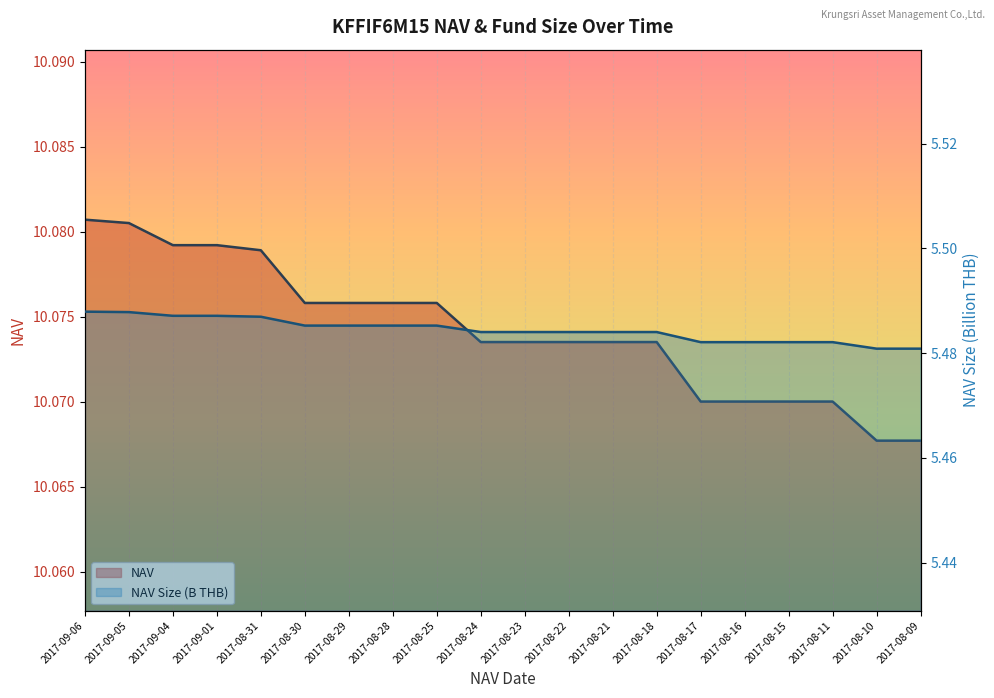

What is the total value across all series at 2017-08-28?

15.6